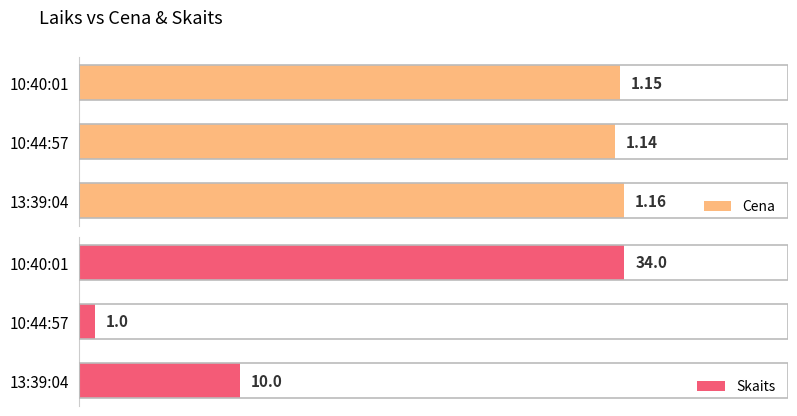

At which label does Skaits reach its peak?

10:40:01